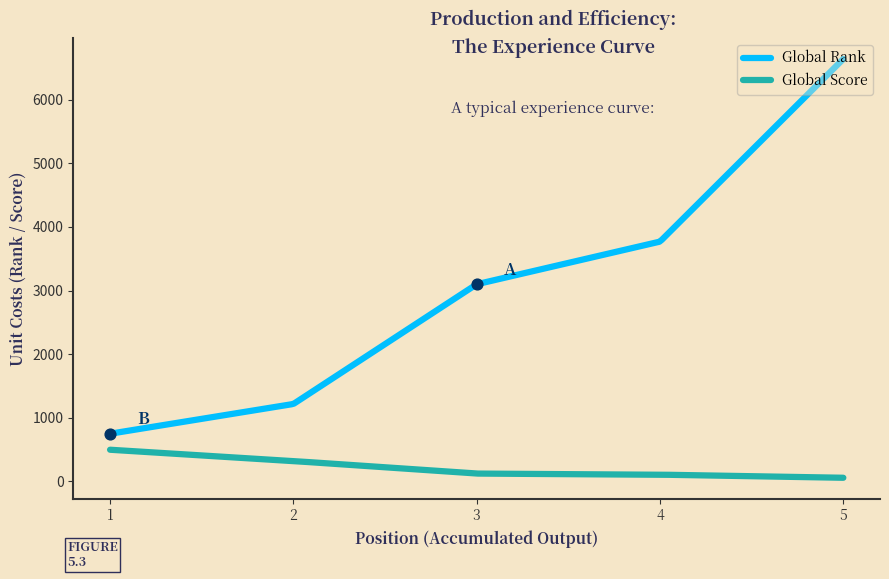

What is the total value across all series at 5?

6698